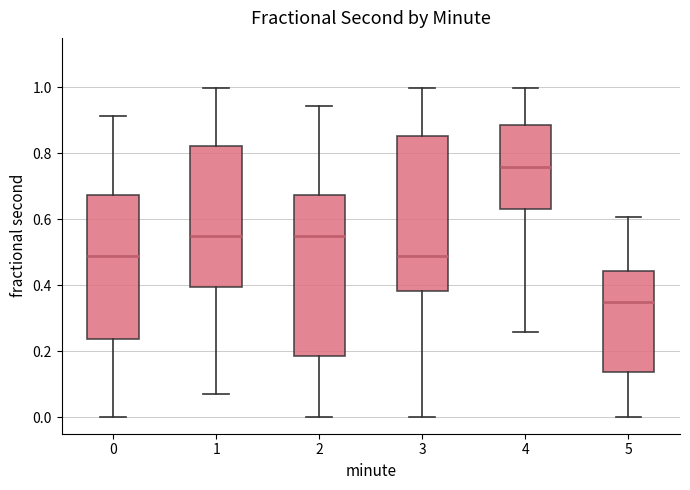

Reading left to right, transcribe this box plot: for each box, give where its median line is, the range the box spans, and where its two whiskers end, as read against the y-axis. The values are not printed on the chart, so give them approximately, as read against the axis.

0: median 0.48, box 0.24 to 0.68, whiskers 0.00 to 0.92
1: median 0.54, box 0.40 to 0.82, whiskers 0.06 to 1.00
2: median 0.54, box 0.18 to 0.68, whiskers 0.00 to 0.94
3: median 0.48, box 0.38 to 0.86, whiskers 0.00 to 1.00
4: median 0.76, box 0.64 to 0.88, whiskers 0.26 to 1.00
5: median 0.36, box 0.14 to 0.44, whiskers 0.00 to 0.60